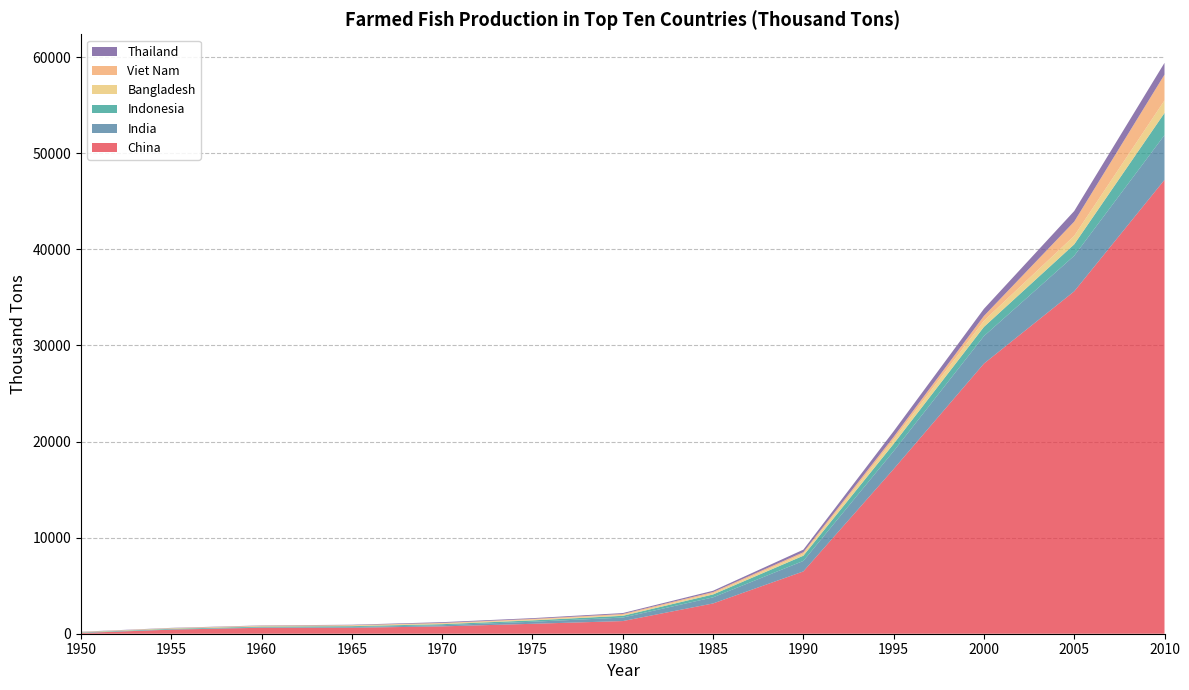

Reading left to right, what are all the values shown in this chart?

China: 76.0	426.0	620.5	618.7	764.4	1031.9	1316.3	3150.6	6482.7	17138.5	28110.7	35628.0	47230.7
India: 17.9	28.1	44.8	72.9	121.7	213.8	365.2	633.2	1092.0	1859.8	2861.7	3702.7	4655.7
Indonesia: 41.9	61.3	80.5	93.4	106.9	141.2	182.5	301.4	541.9	756.5	954.0	1187.6	2304.8
Bangladesh: 37.9	43.1	49.2	58.0	64.7	73.3	91.0	123.8	203.6	449.4	643.0	887.8	1308.5
Viet Nam: 10.3	23.6	37.2	50.7	64.8	79.6	98.2	128.0	162.1	280.9	498.9	1478.2	2683.6
Thailand: 24.1	27.6	31.5	42.1	80.9	80.8	96.0	135.8	264.8	585.8	738.6	1099.8	1225.2